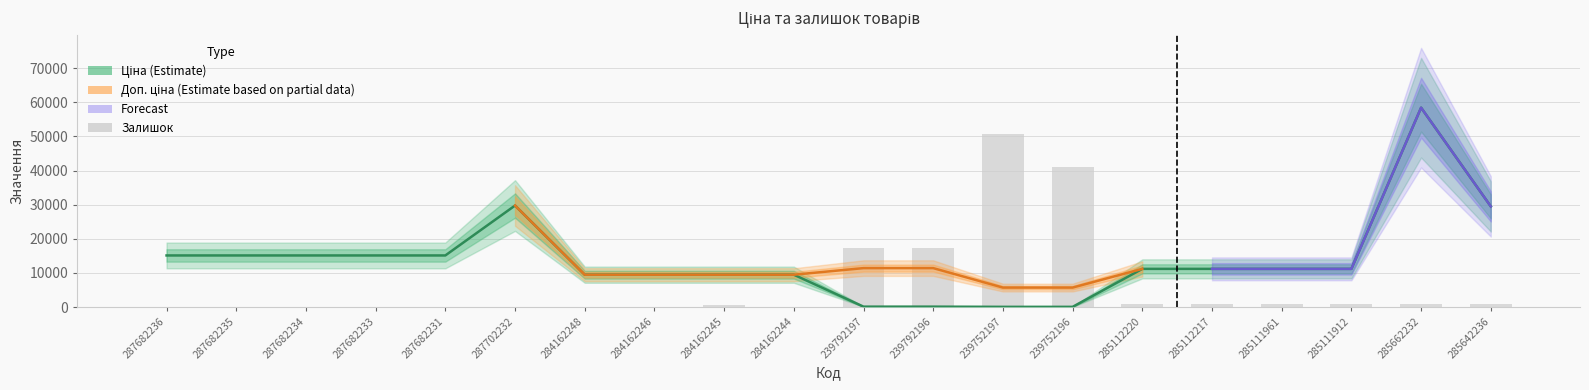

What is the label of the 2nd bar from the right?

285662232